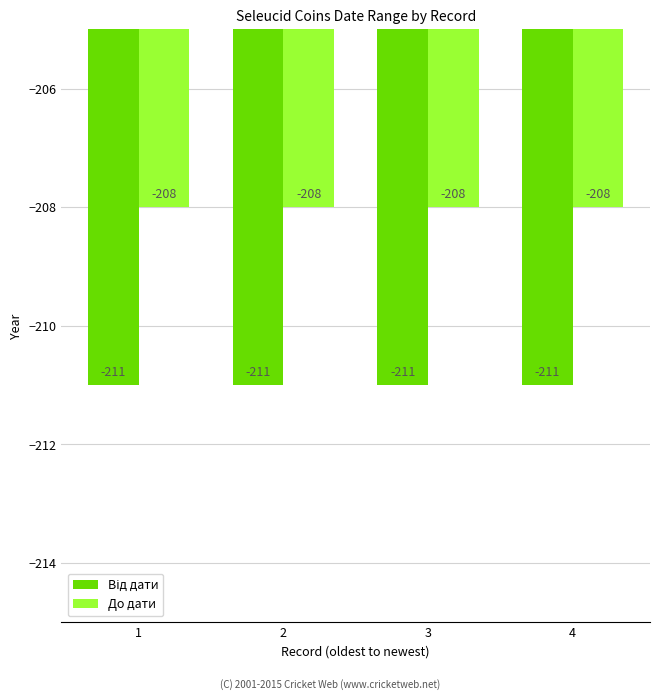

Does the chart contain stacked bars?

No